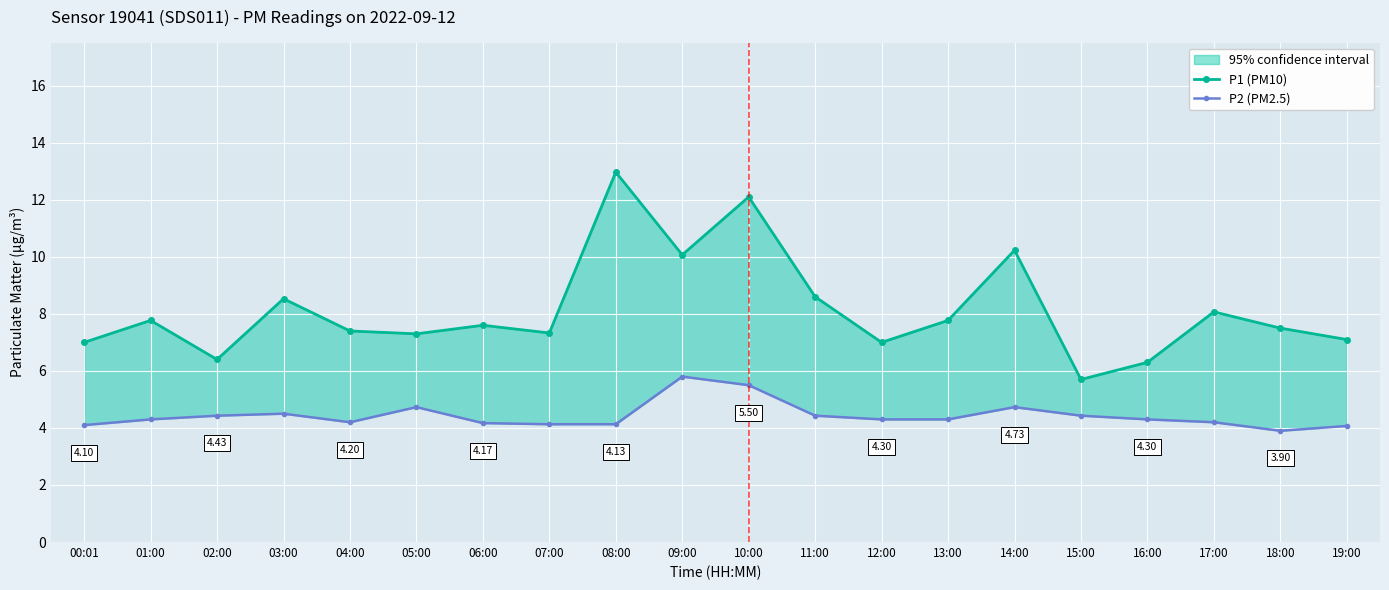

Where does the P1 (PM10) series first go above 7?

01:00